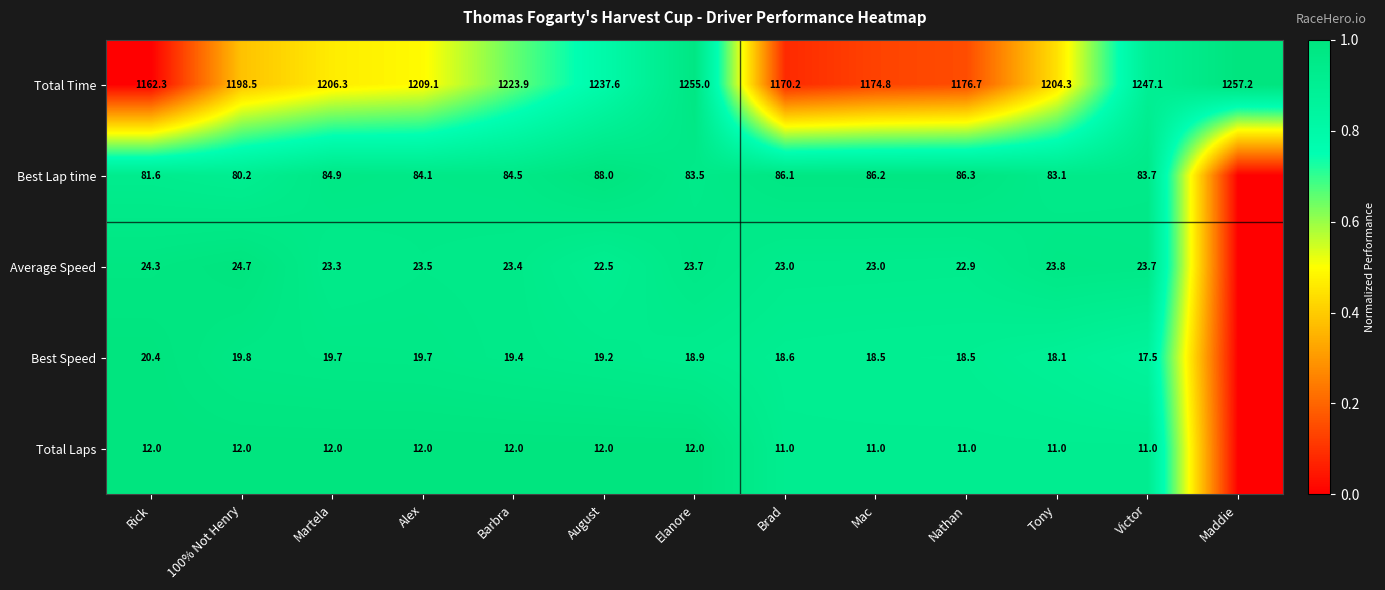

What is the difference between the Best Lap time values at 100% Not Henry and Rick?

1.4